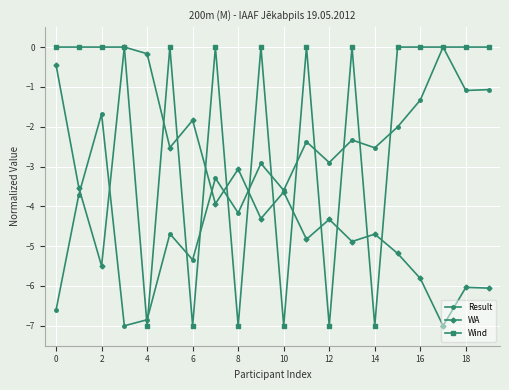

How many data points in WA are less than -4?

11